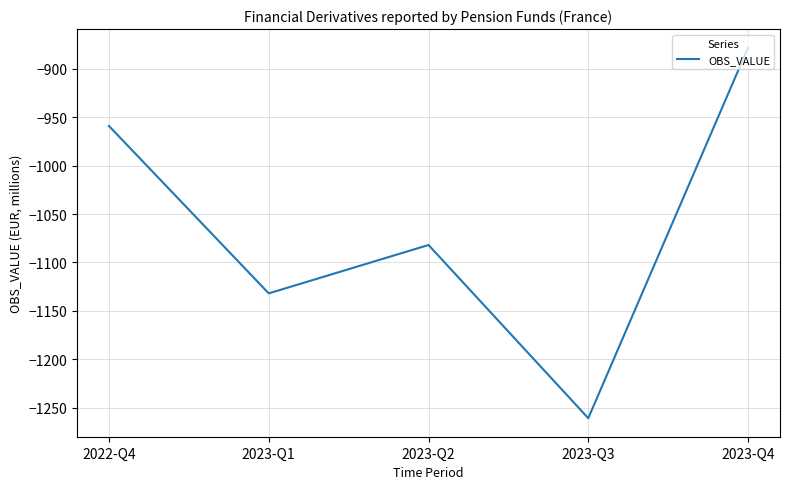

Count the values in the range -1132 to -959.

3